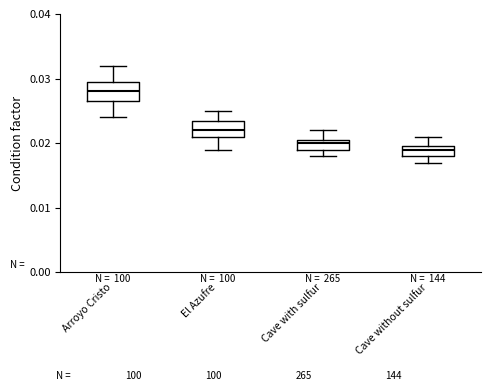

Where is the upper edge of the box for Cave without sulfur on the y-axis? The values are not printed on the chart, so give them approximately, as read against the axis.

0.020